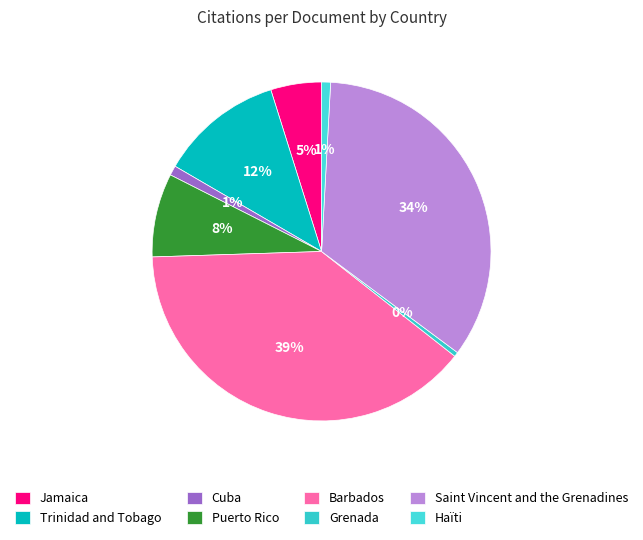

To the nearest percent, what is the average slice percentage?

12%